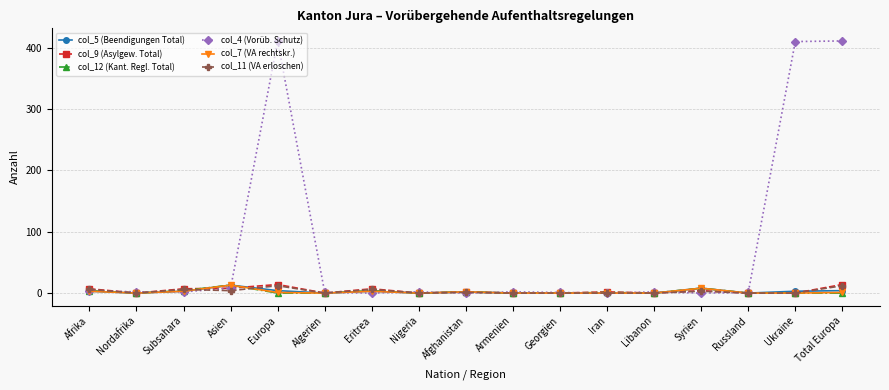

True or false: col_11 (VA erloschen) and col_5 (Beendigungen Total) intersect in this chart.

True